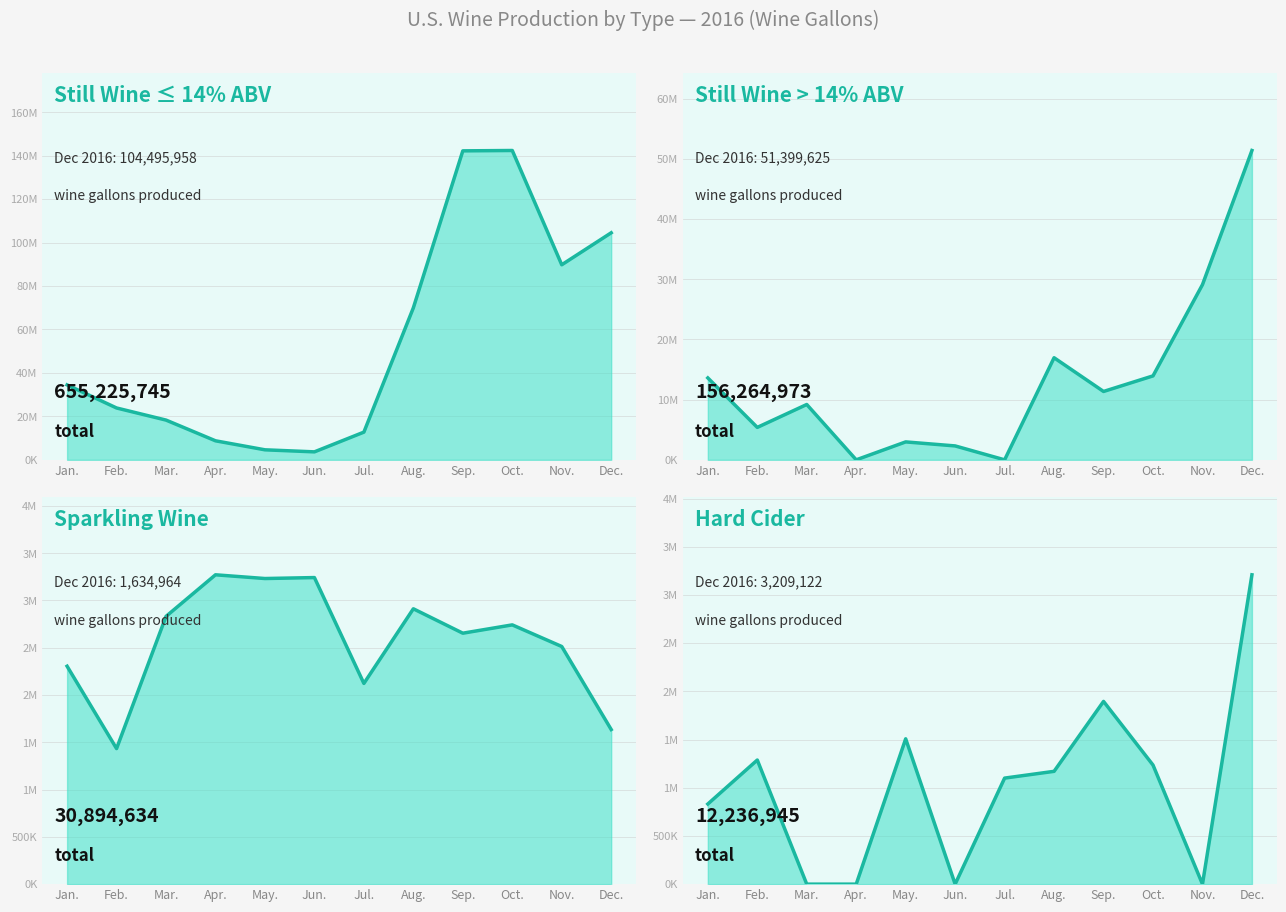

Is it true that Still Wine > 14% ABV line equals 18915302 at Jan.?

False